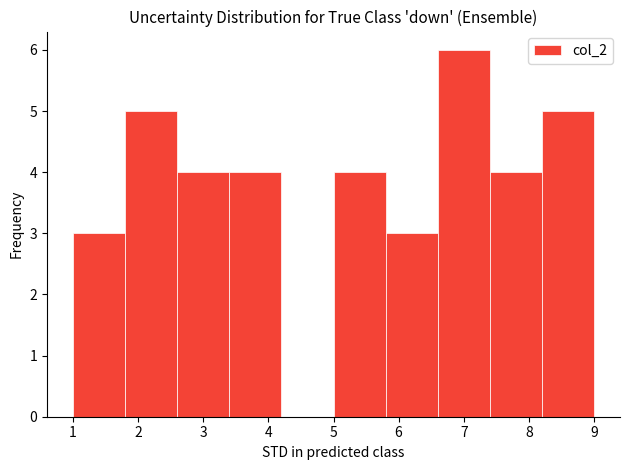

What is the height of the bar covering 5.8 to 6.6 on the x-axis? The values are not printed on the chart, so give them approximately, as read against the axis.

3